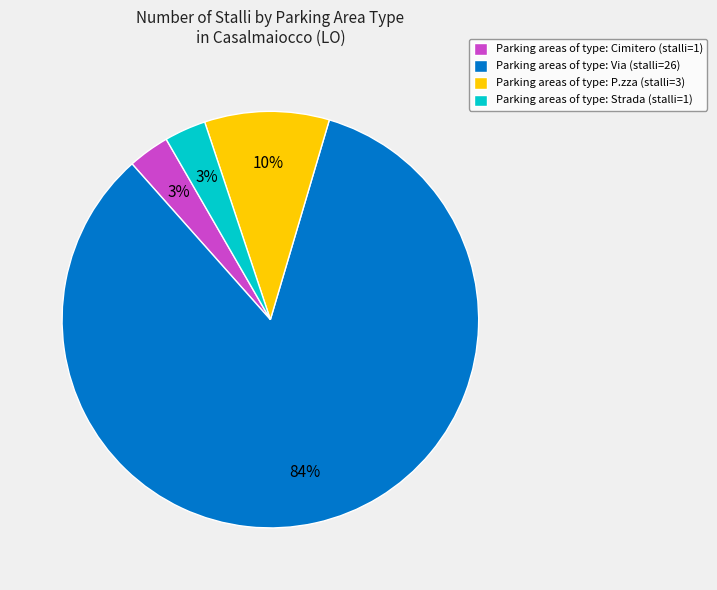

Is there any slice that represents more than half of the pie?

Yes